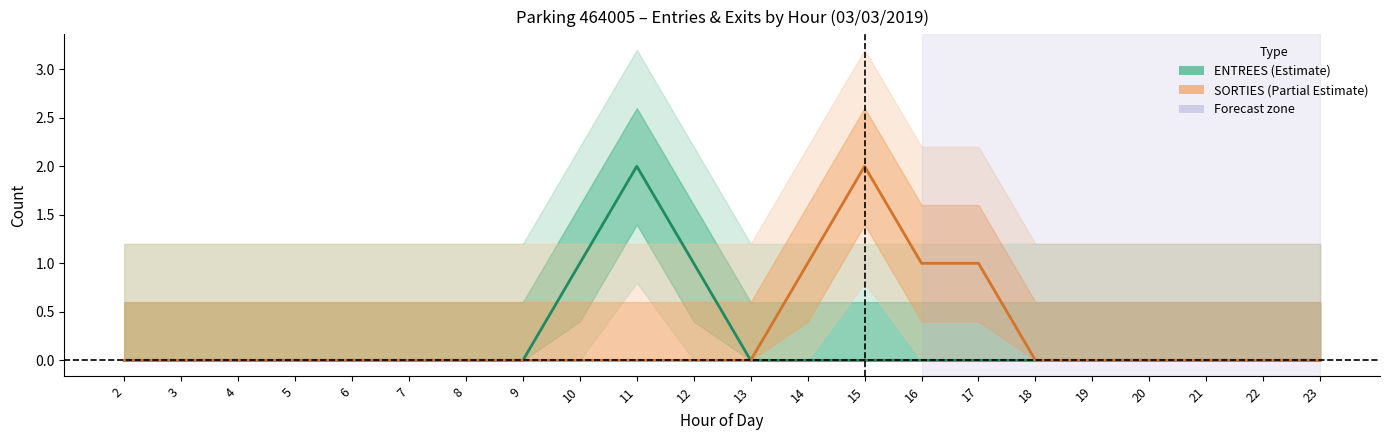

Which series has the largest range (max minus min)?

ENTREES